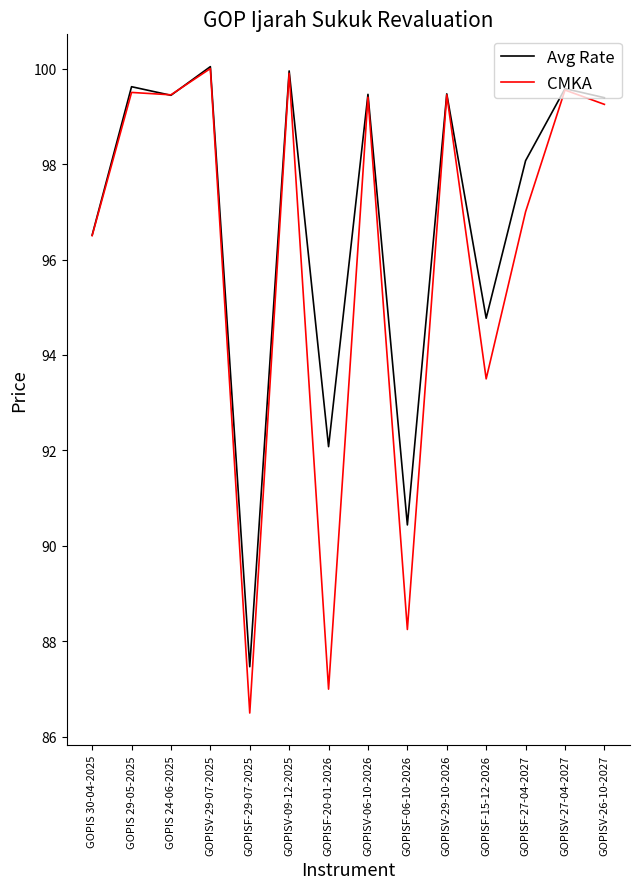

Which series has the largest total across all categories?

Avg Rate